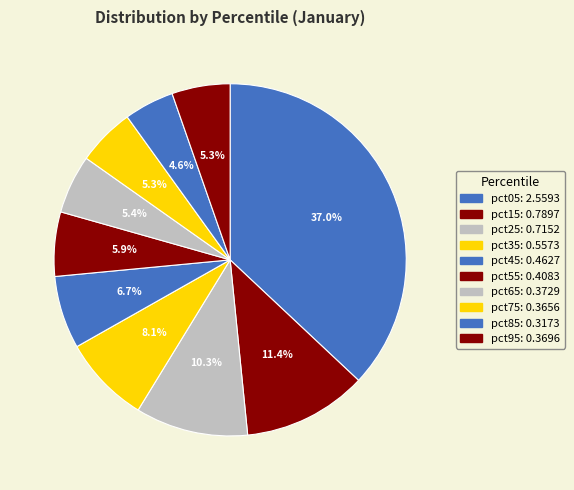

To the nearest percent, what is the combined percentage of pct65 and pct75?

11%